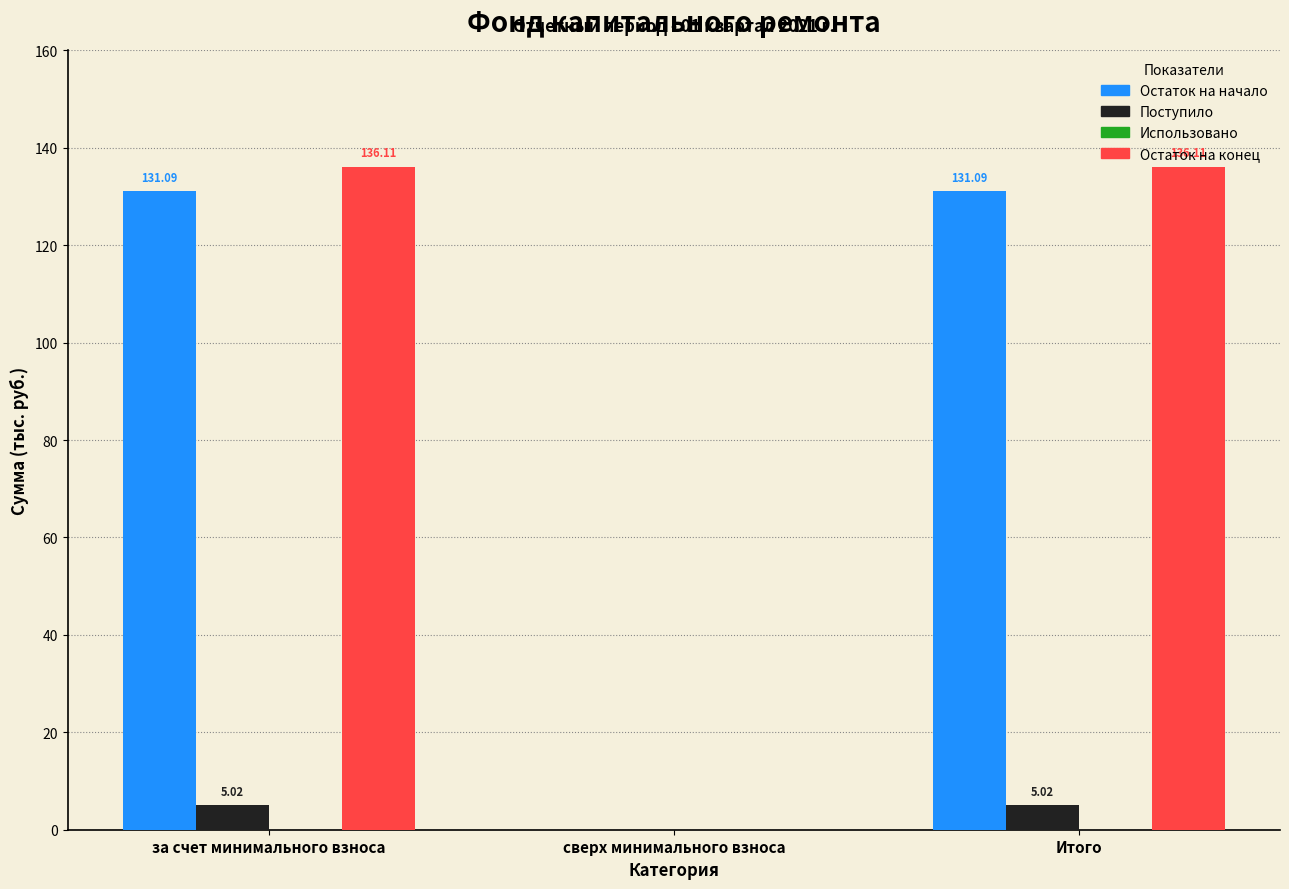

Which series changed the most between сверх минимального взноса and Итого?

Остаток на конец